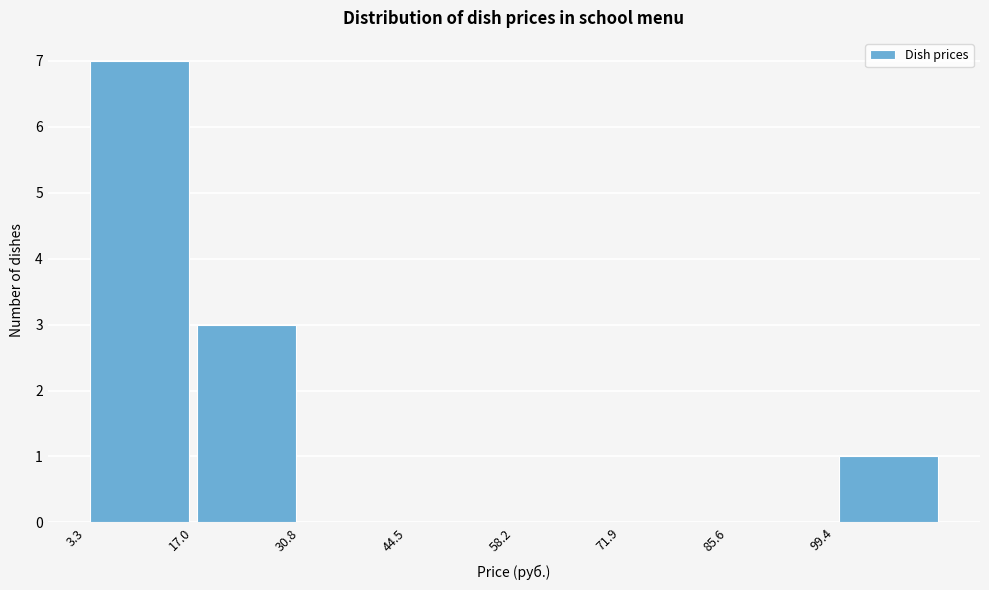

Which range on the x-axis has the tallest bar?

4 to 18